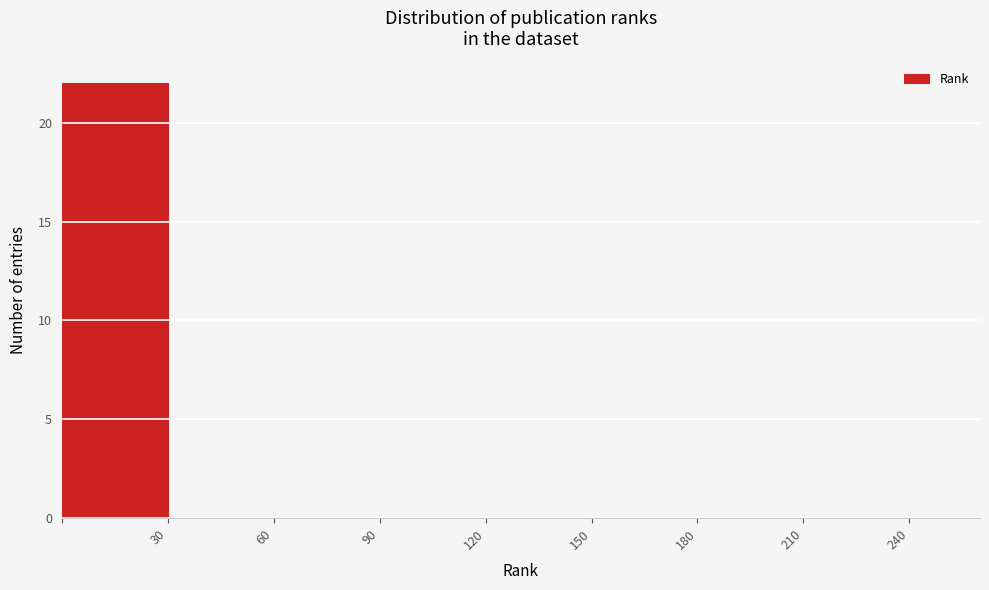

Over which range of the x-axis is the bar tallest?

0 to 30